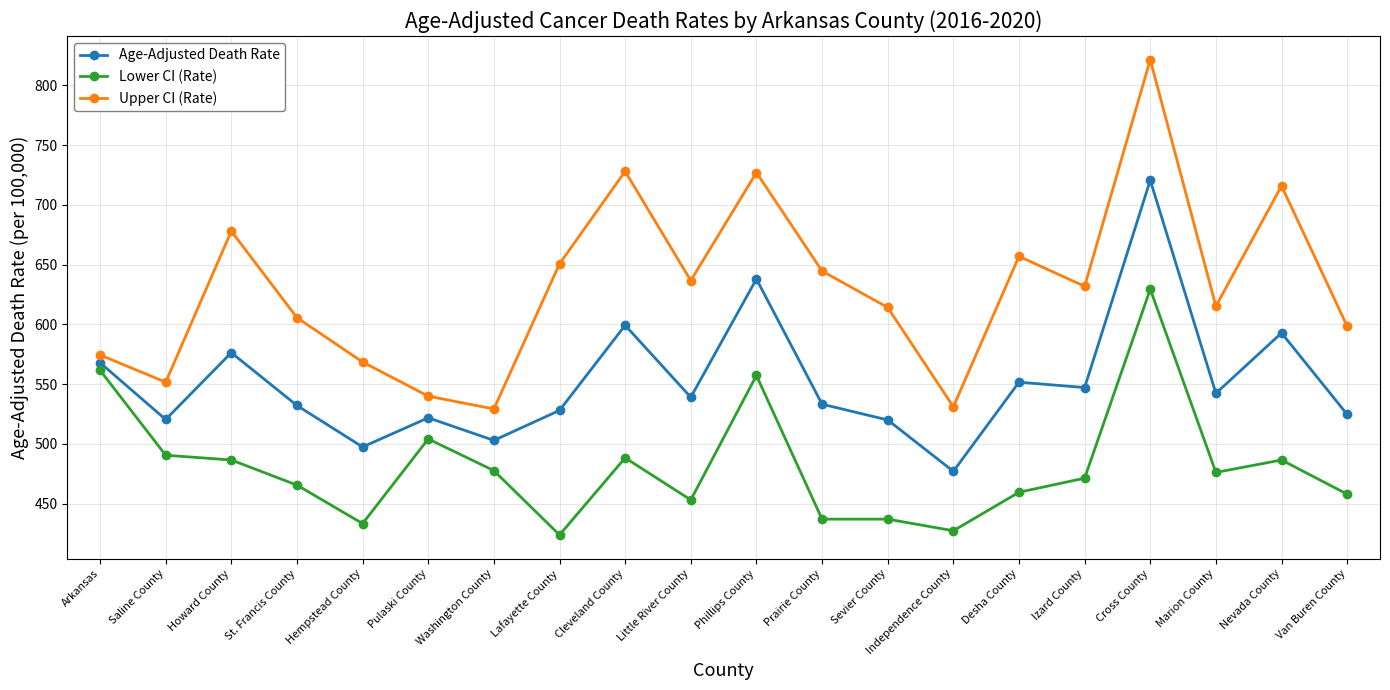

How many data points does each series have?

20